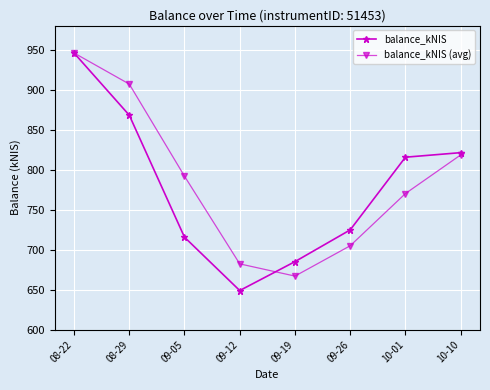

What is the lowest value of the balance_kNIS (avg) series?

667.0